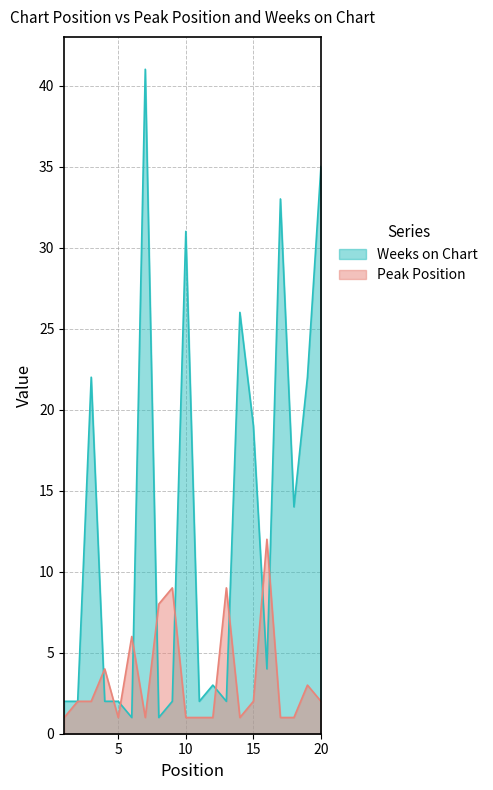

What is the value of the Weeks on Chart point at the 18th from the left?

14